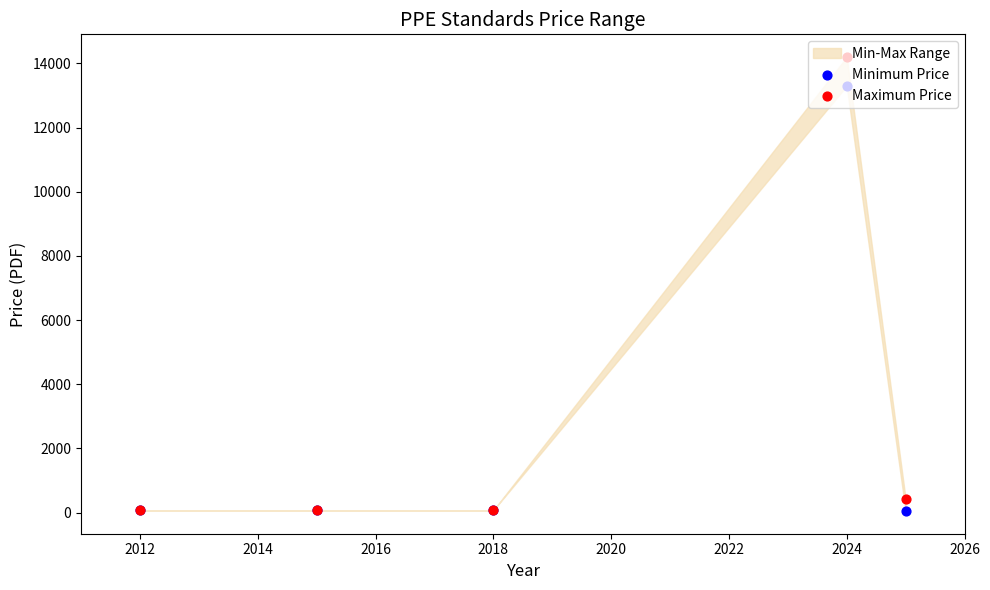

At how many categories does at least one series exceed 7839?

1